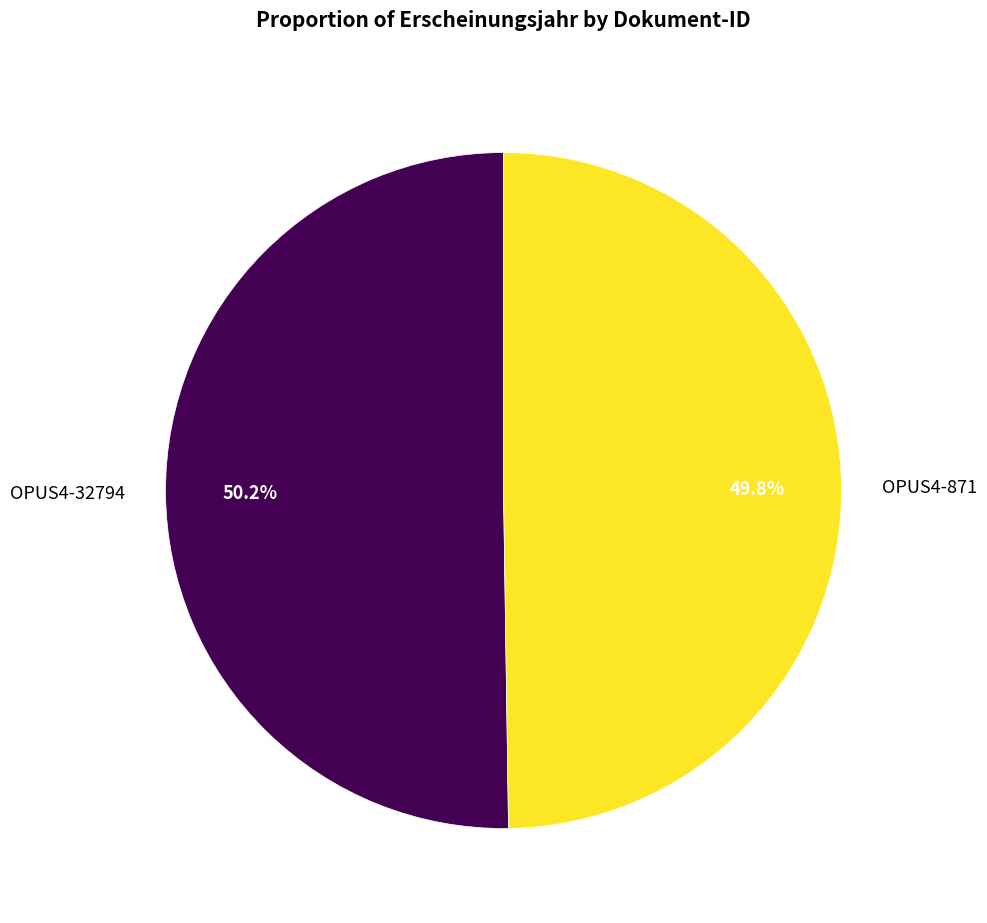

Is it true that OPUS4-871 is 56% of the pie?

False